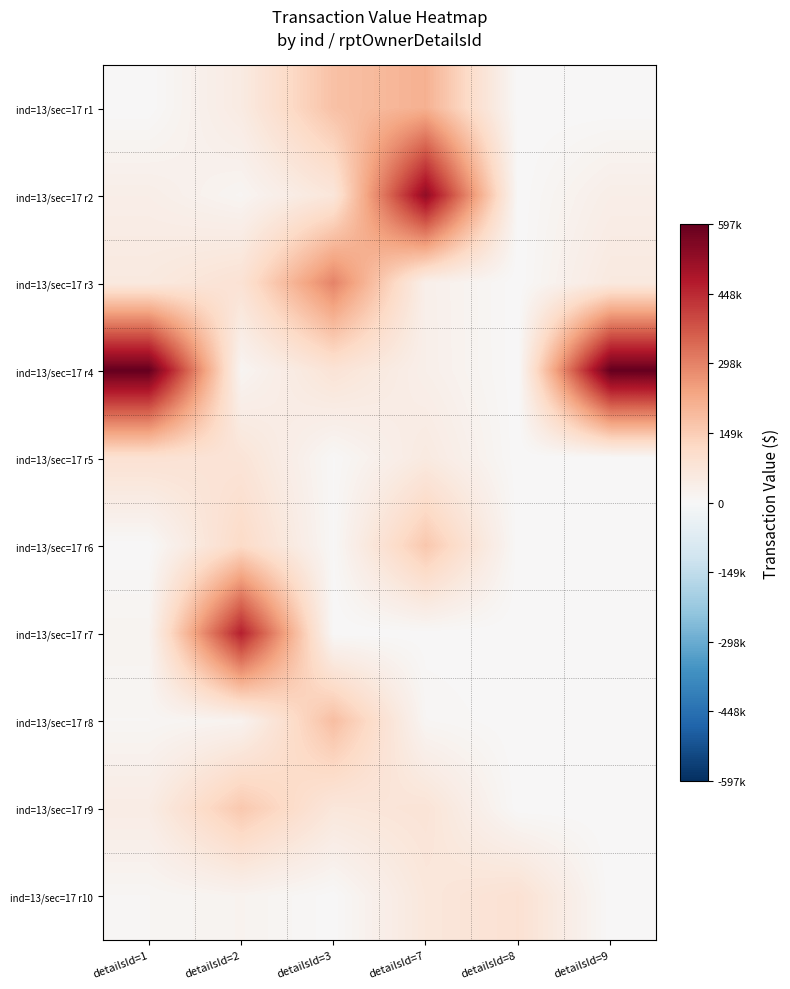

Which has a higher value, detailsId=7 or detailsId=9?

detailsId=7